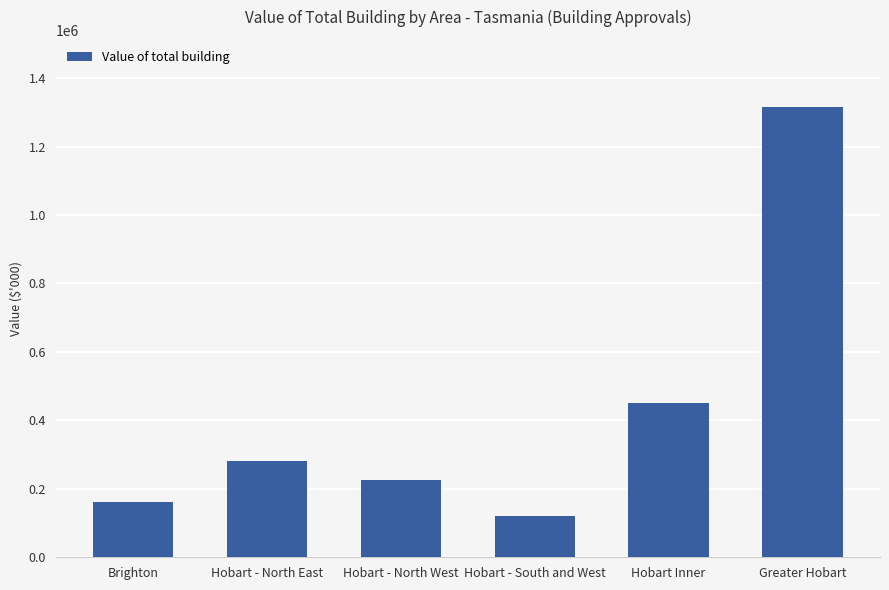

Rank the categories by value from lowest to highest.

Hobart - South and West, Brighton, Hobart - North West, Hobart - North East, Hobart Inner, Greater Hobart